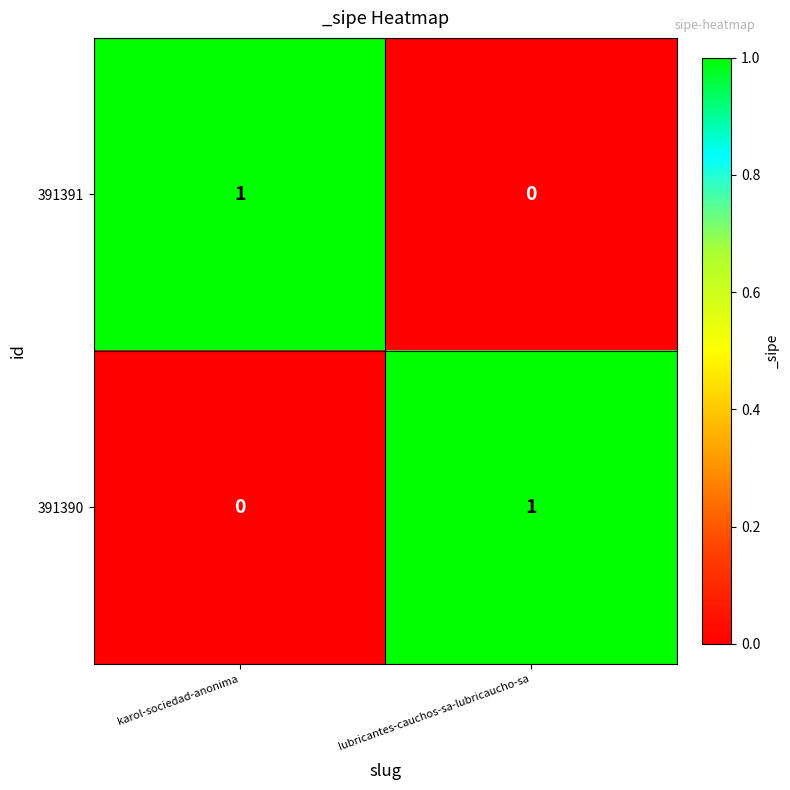

Which category has the highest value in the 391390 series?

lubricantes-cauchos-sa-lubricaucho-sa